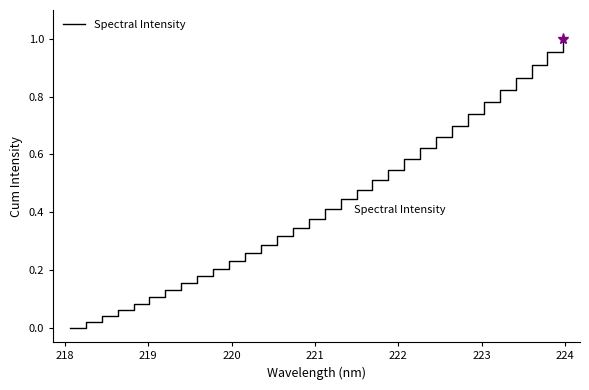

Does the chart display data point markers on the line(s)?

No